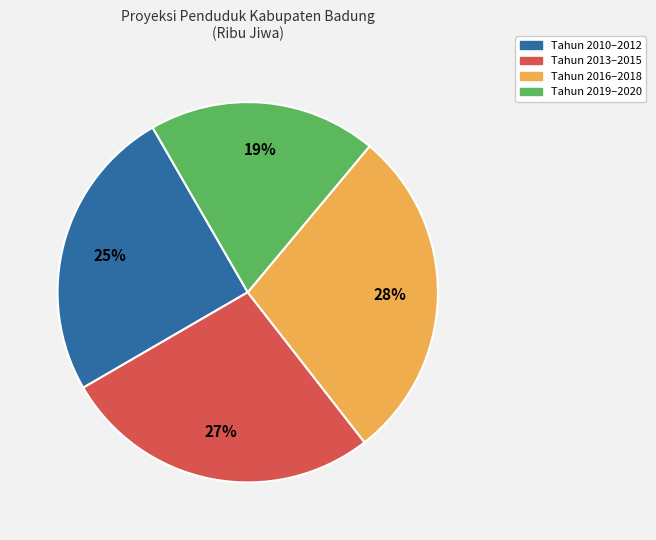

Is there a majority slice in this chart?

No